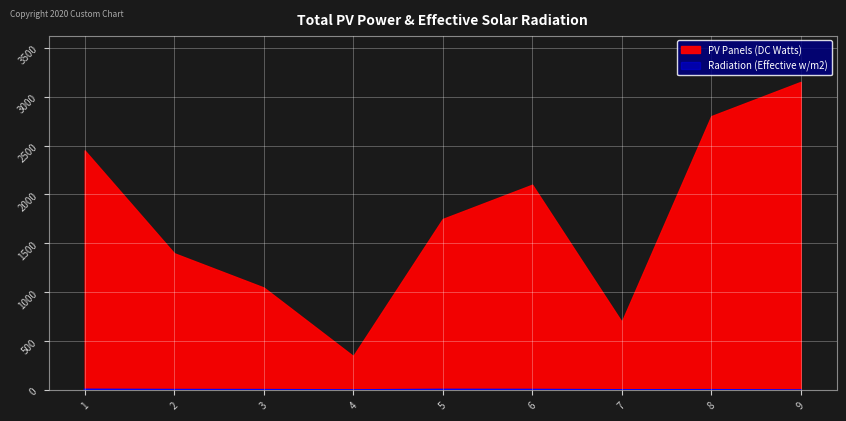

Read the value at 7.

2.4